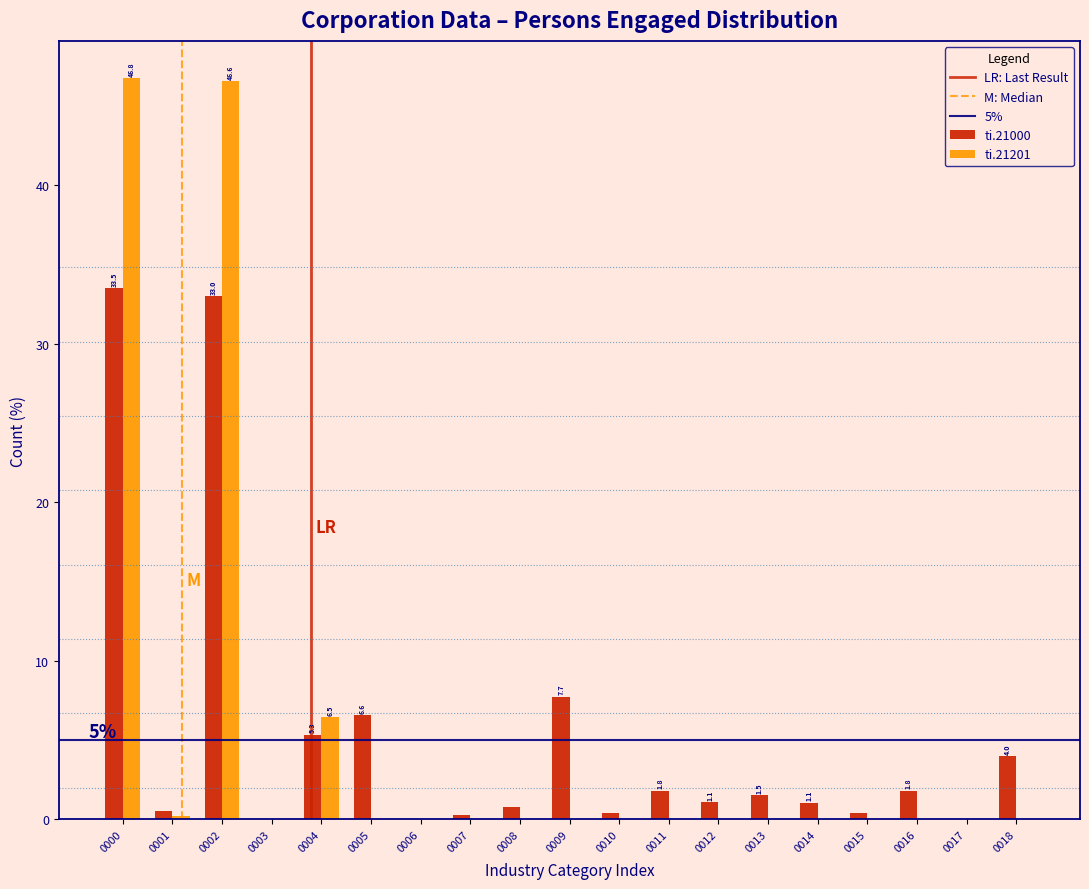

The value of ti.21201 at 0006 is -31.1. True or false?

False